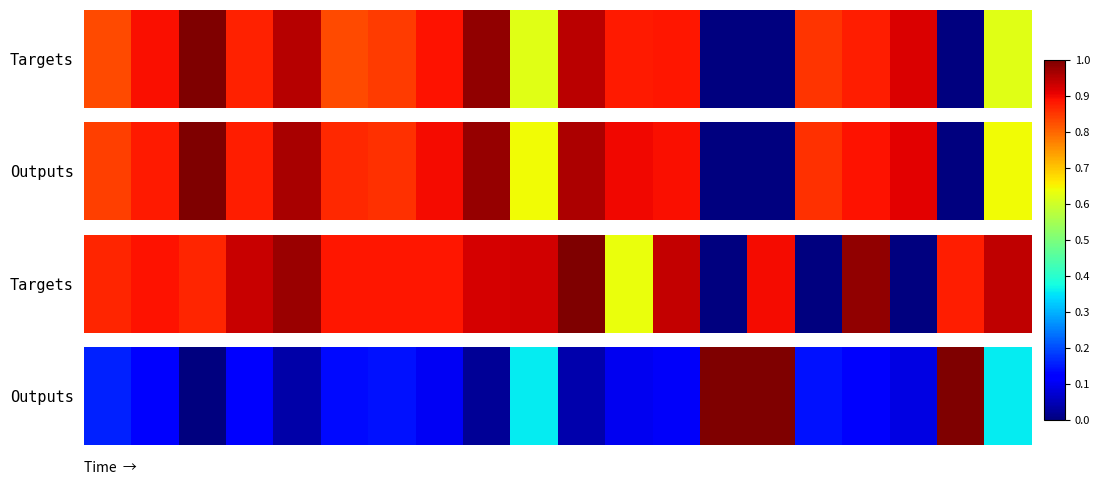

The value at 11 is 0.1. True or false?

False